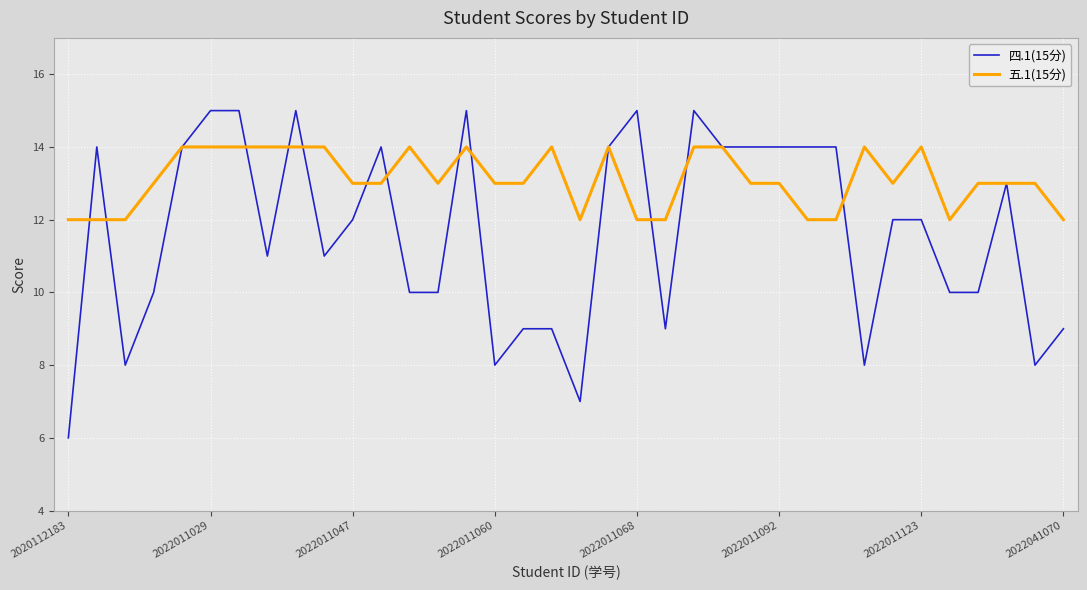

List the series in order of their peak value, lowest first.

五.1(15分), 四.1(15分)